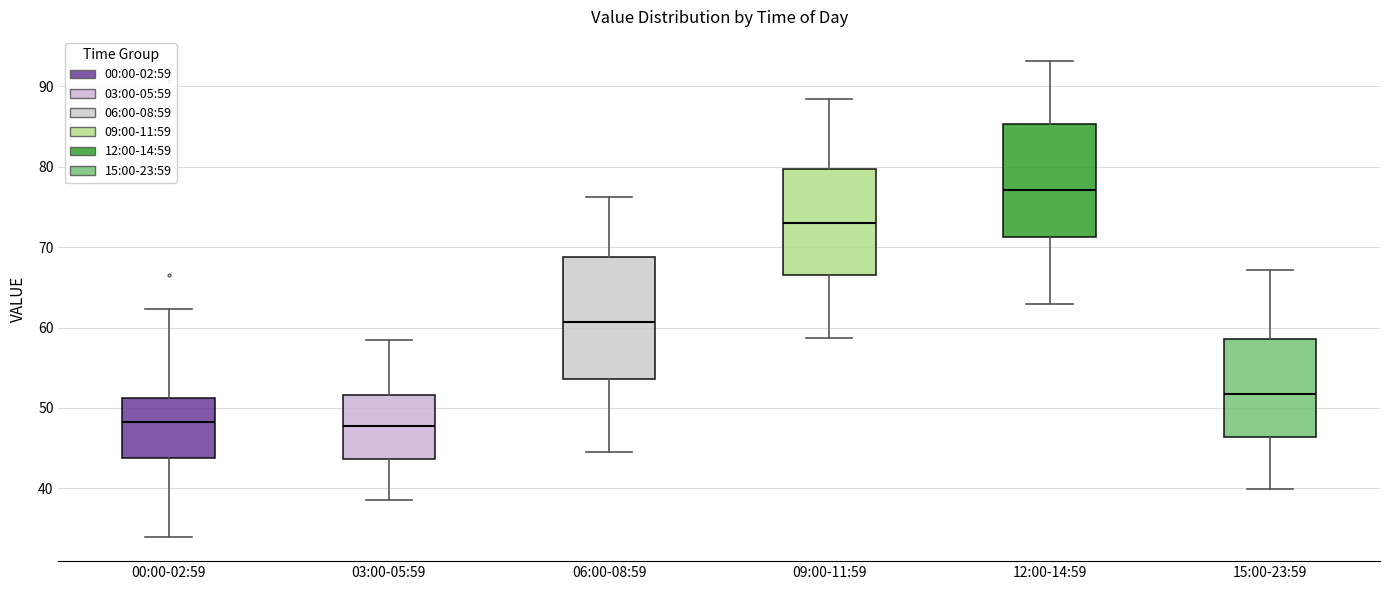

Which box is the tallest, from its lower edge to its upper edge?

06:00-08:59